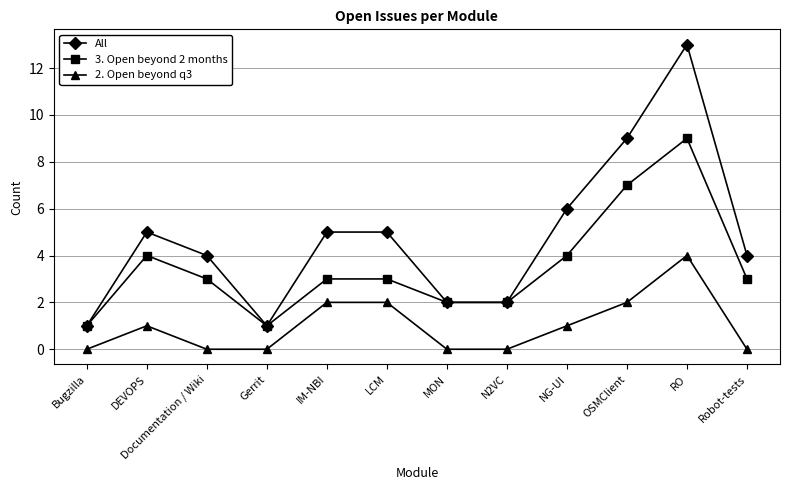

What is the label of the 3rd point from the left?

Documentation / Wiki